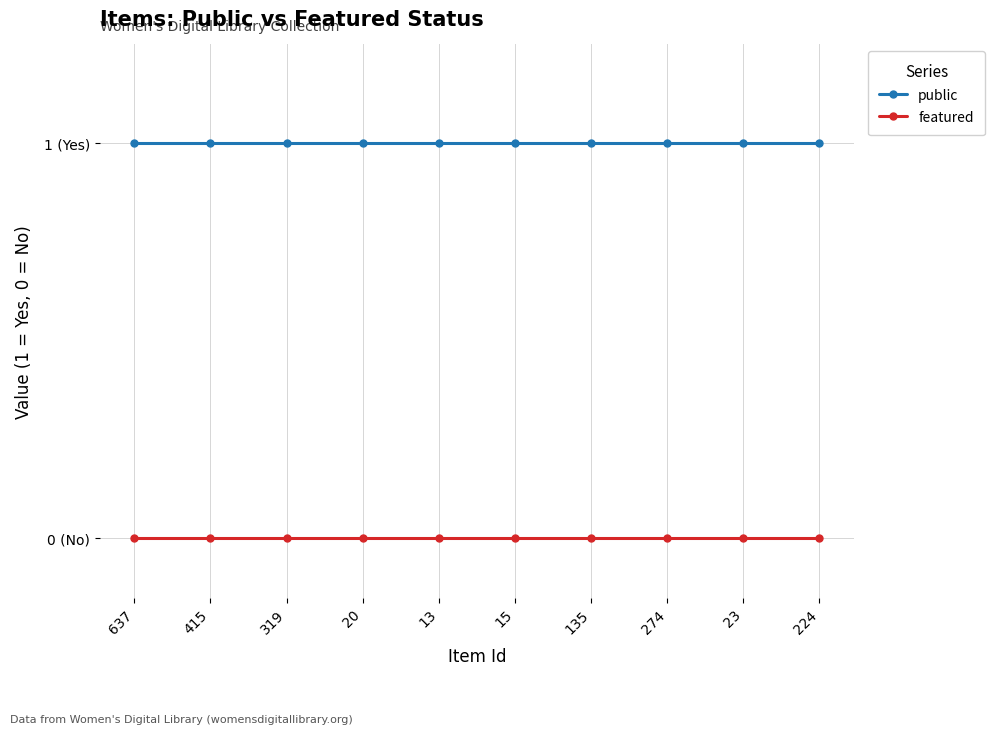

What are all the series names shown in the legend?

public, featured